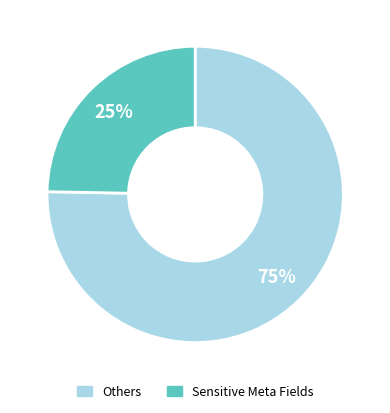

Is there a majority slice in this chart?

Yes